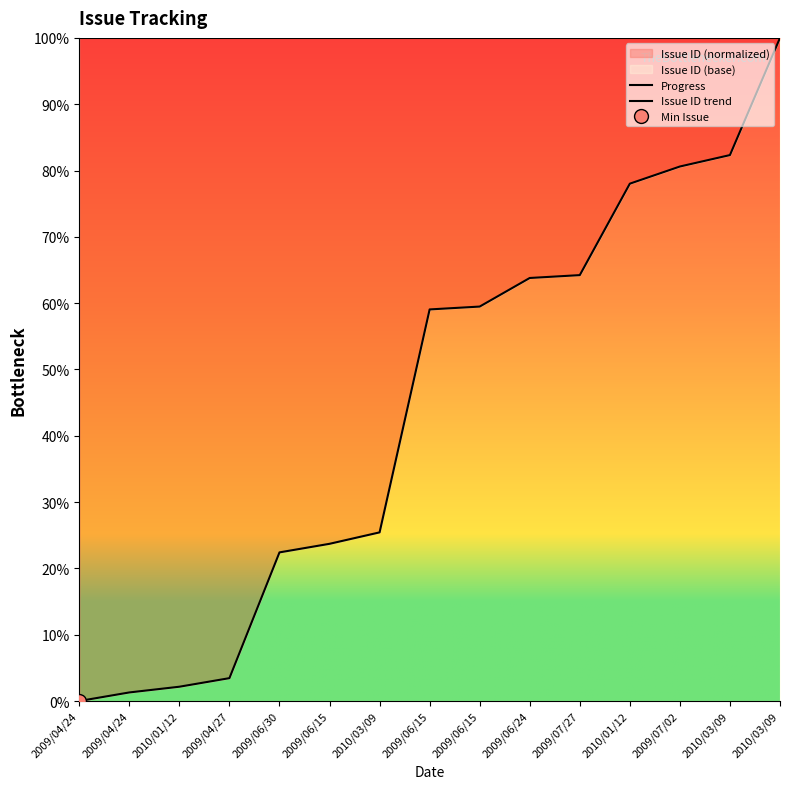

What is the difference between the Issue ID trend values at 2009/06/15 and 2009/06/30?

37.1